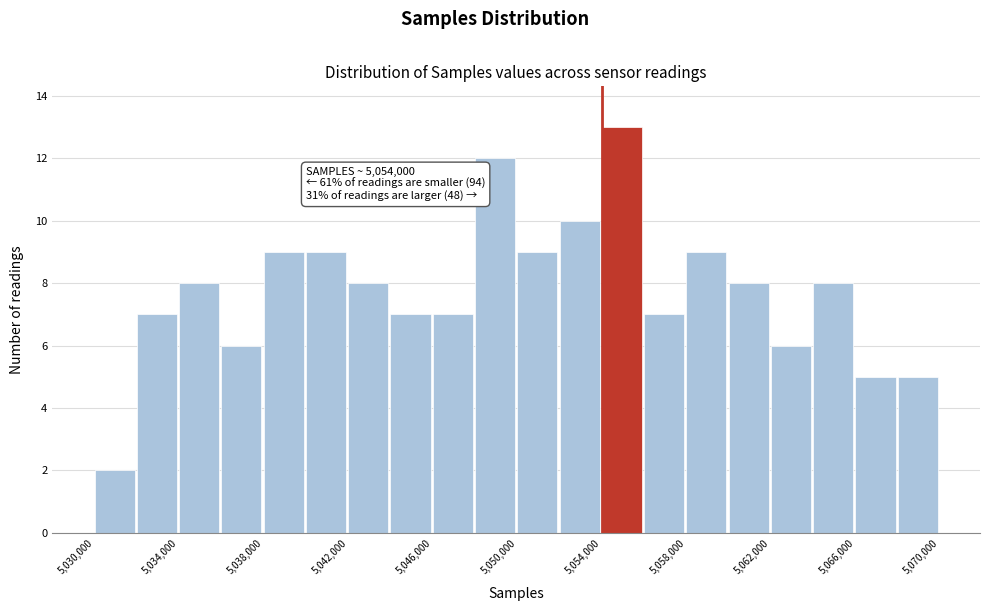

Which range on the x-axis has the tallest bar?

5054000 to 5056000